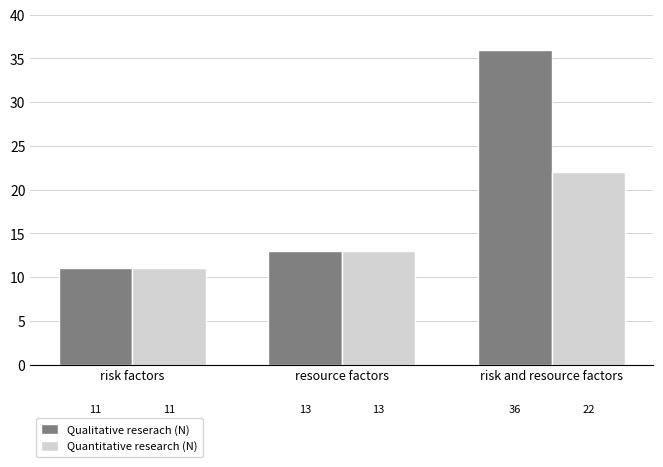

What is the difference between the highest and lowest values at risk and resource factors?

14